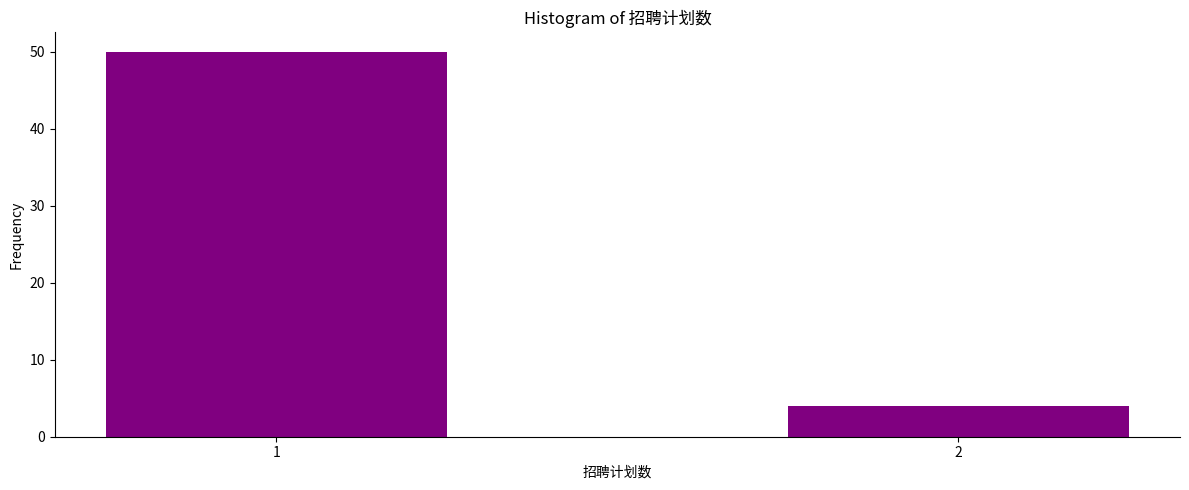

Reading right to left, what are all the values shown in this chart?

4	50